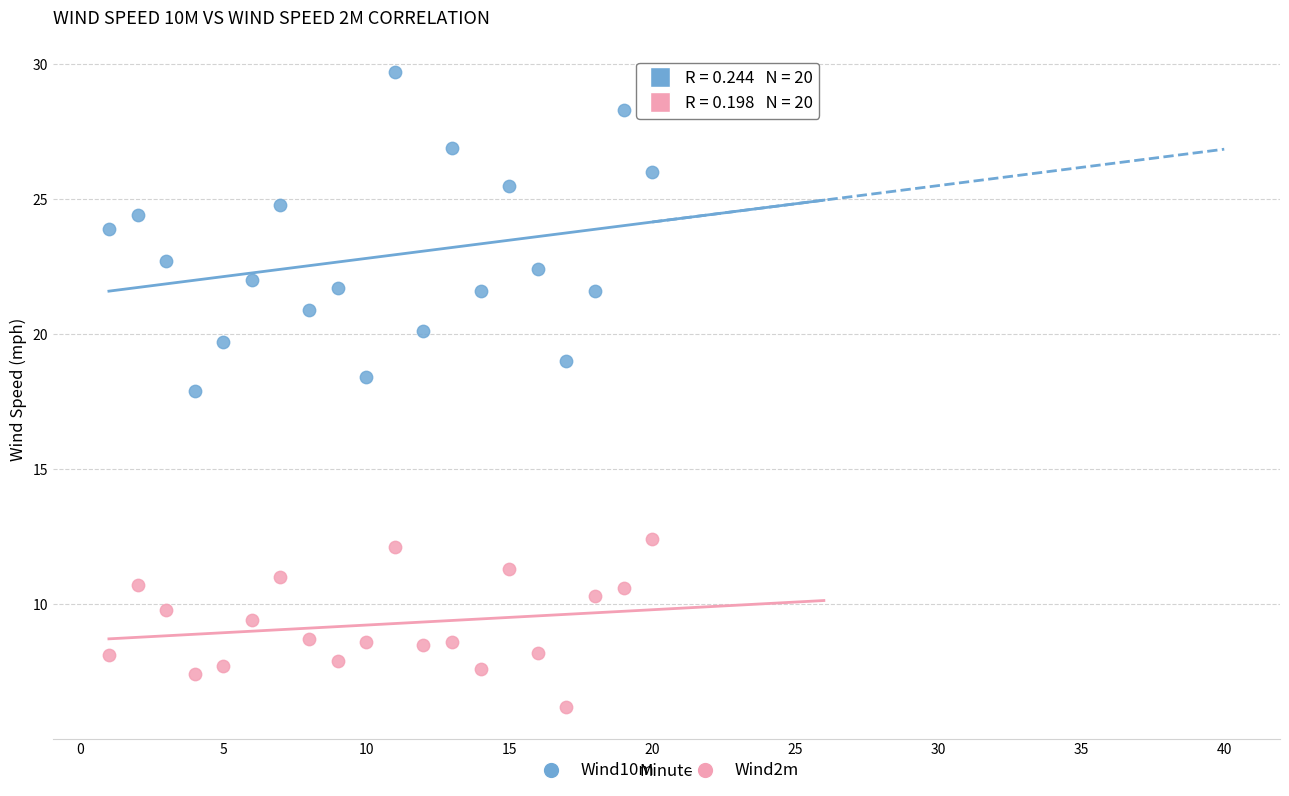

What are all the series names shown in the legend?

Wind10m, Wind2m